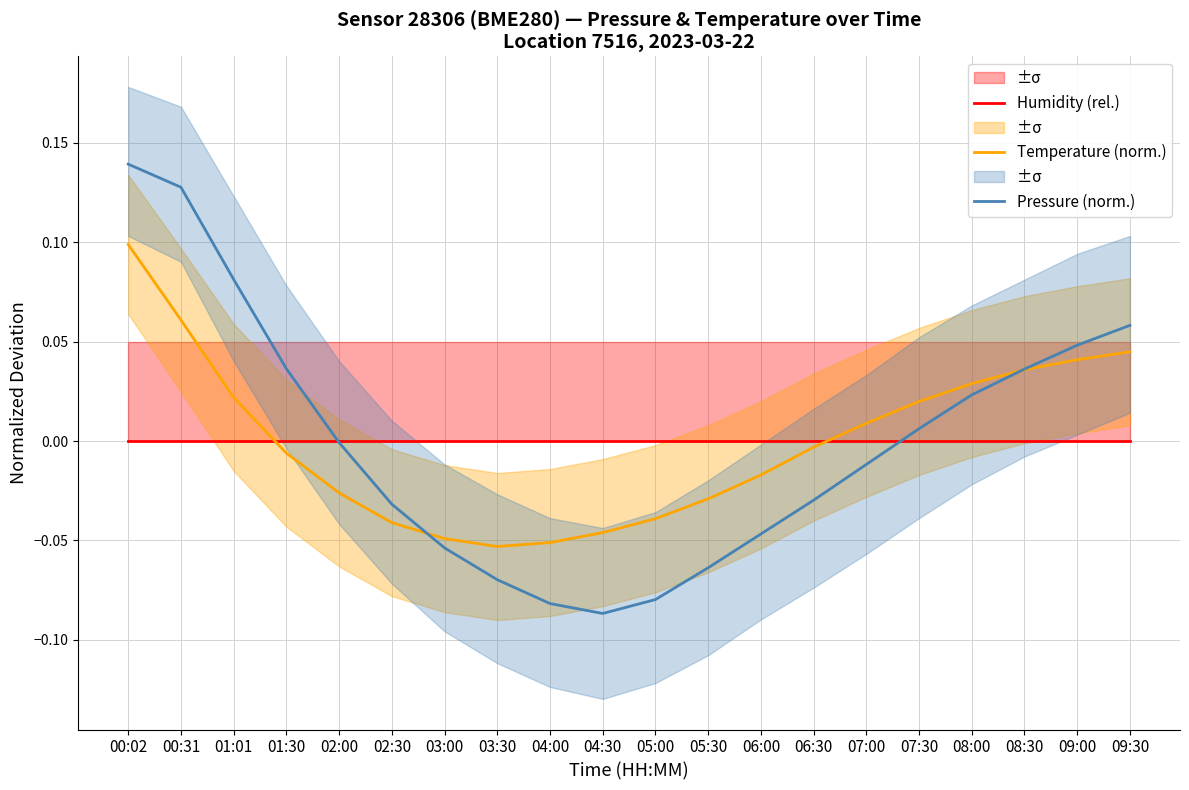

What position from the right is 01:01?

18